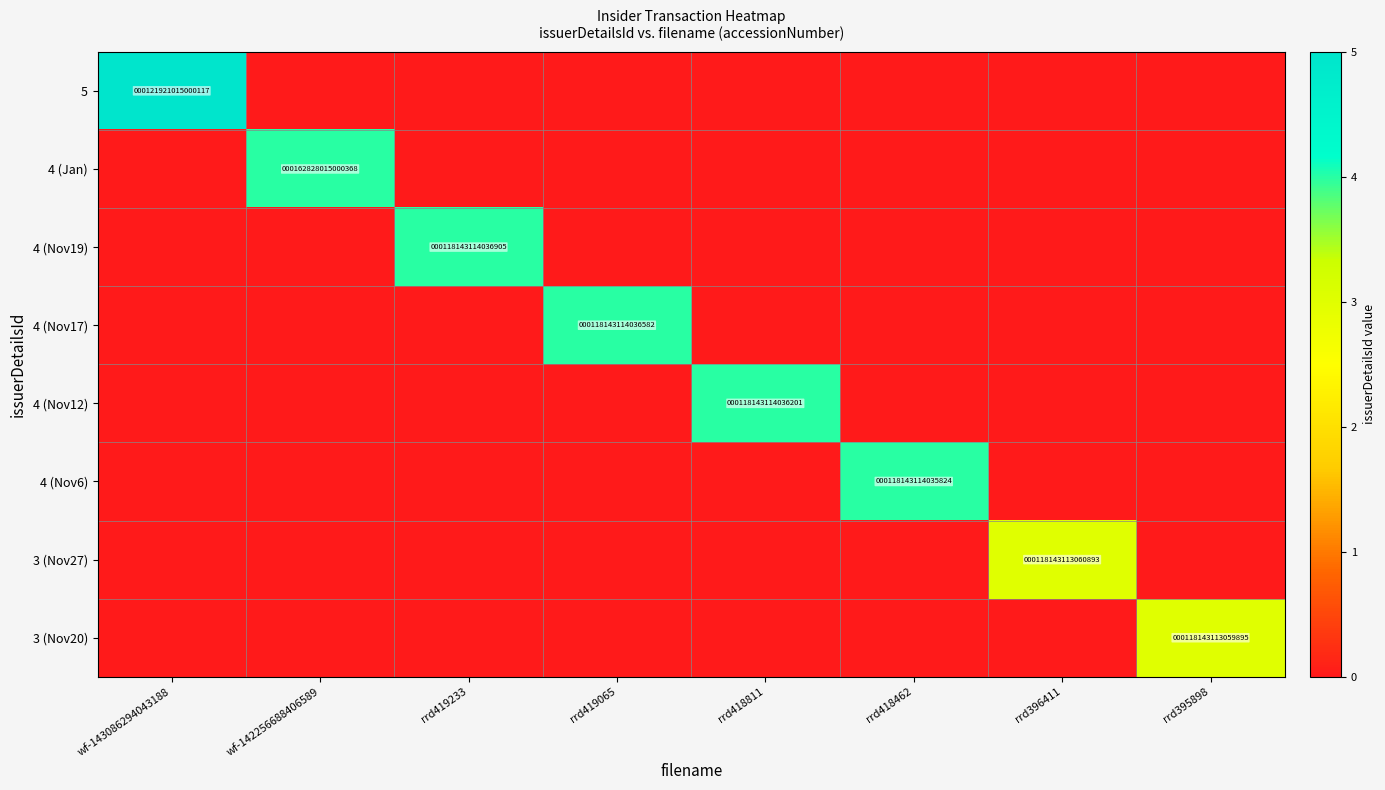

Is it true that 3 (Nov27) equals 118143113060893 at rrd396411?

True